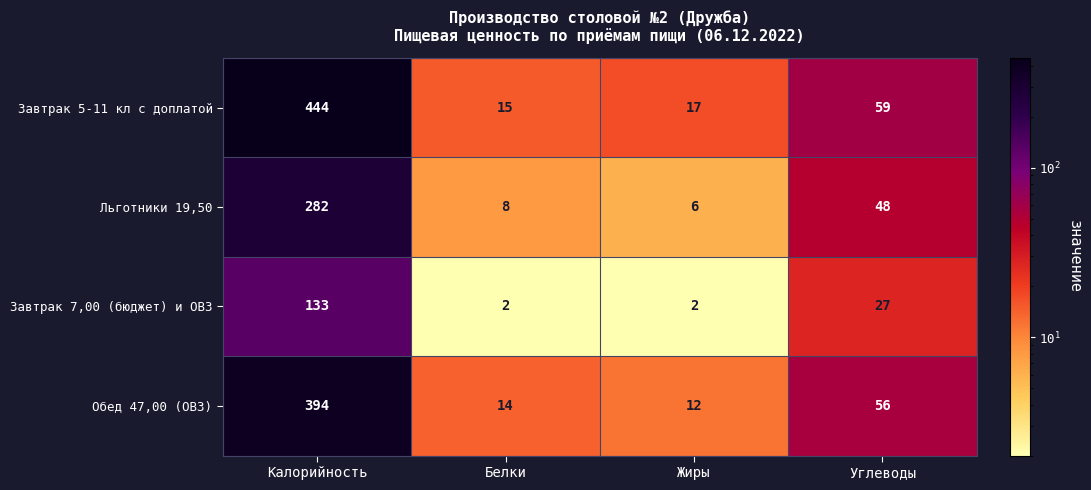

Which label corresponds to the largest value in the chart?

Калорийность